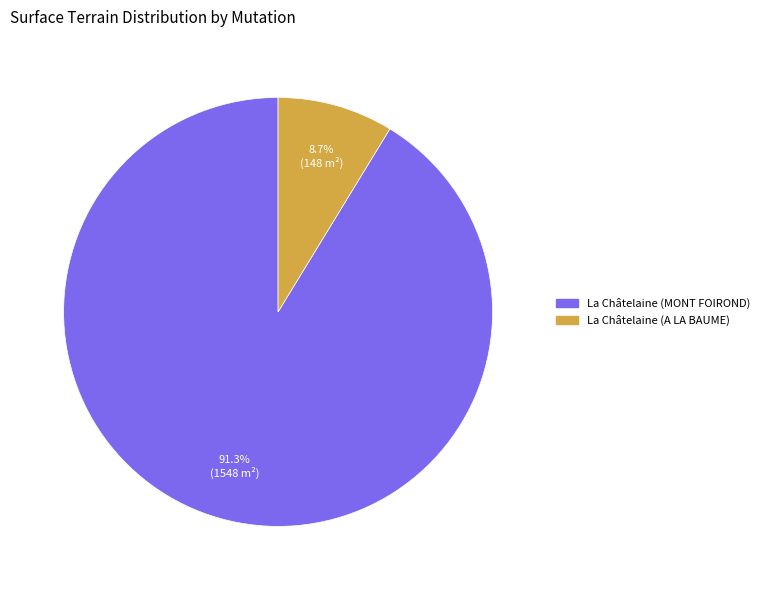

What is the smallest slice in the pie chart?

La Châtelaine (A LA BAUME)